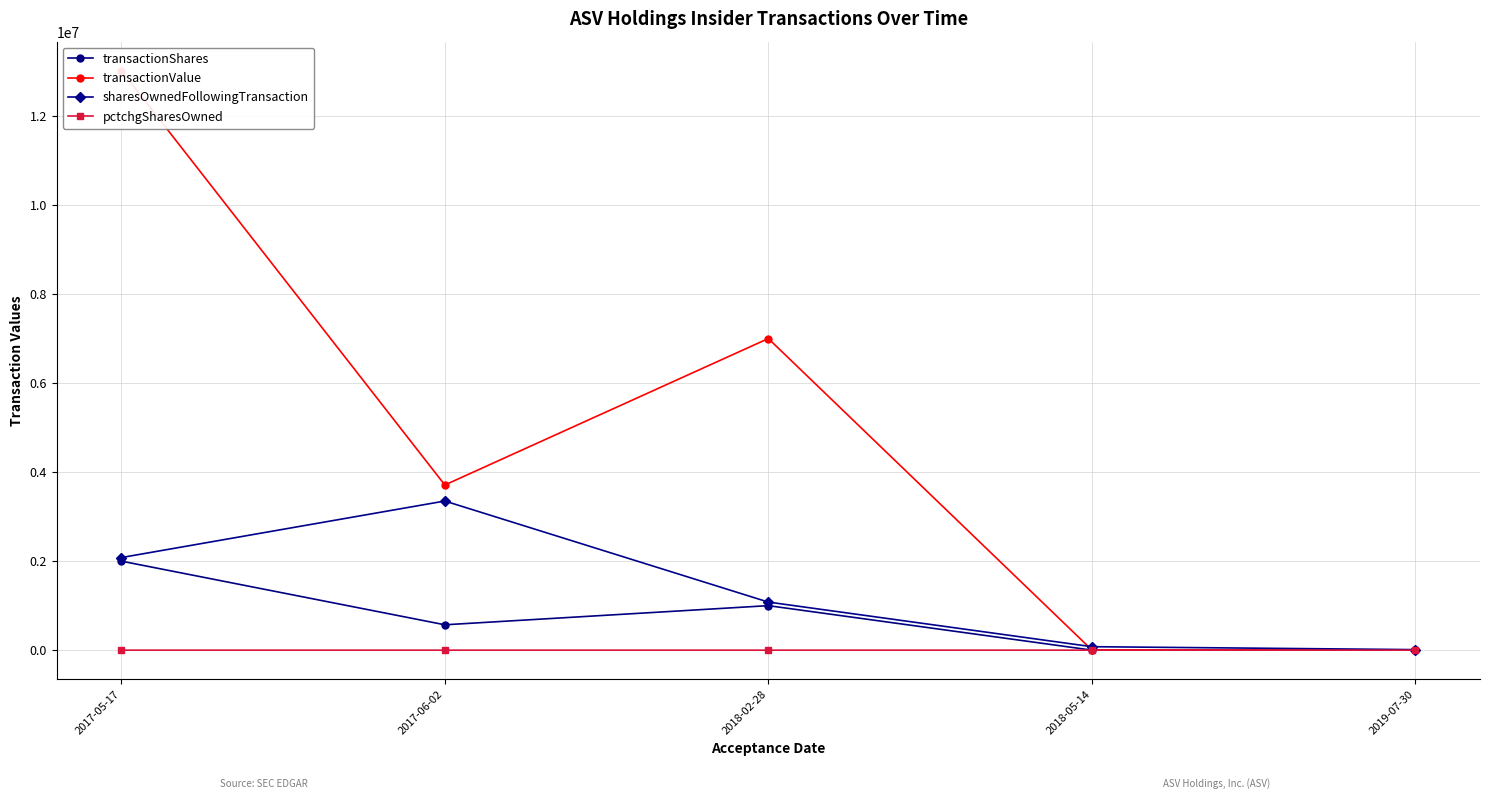

Which series changed the most between 2018-02-28 and 2018-05-14?

transactionValue